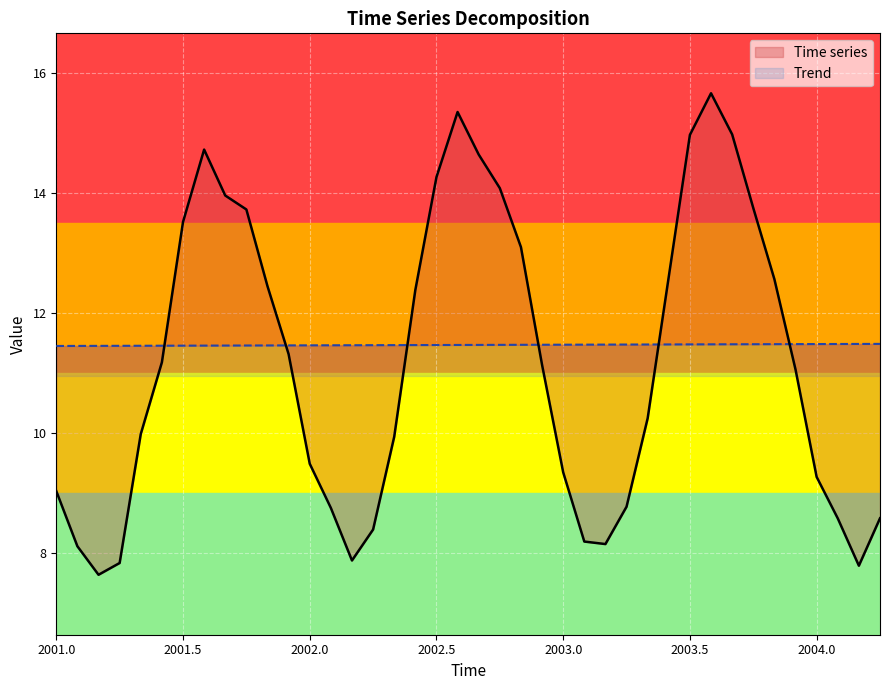

What is the sum of all time_series values?

447.3